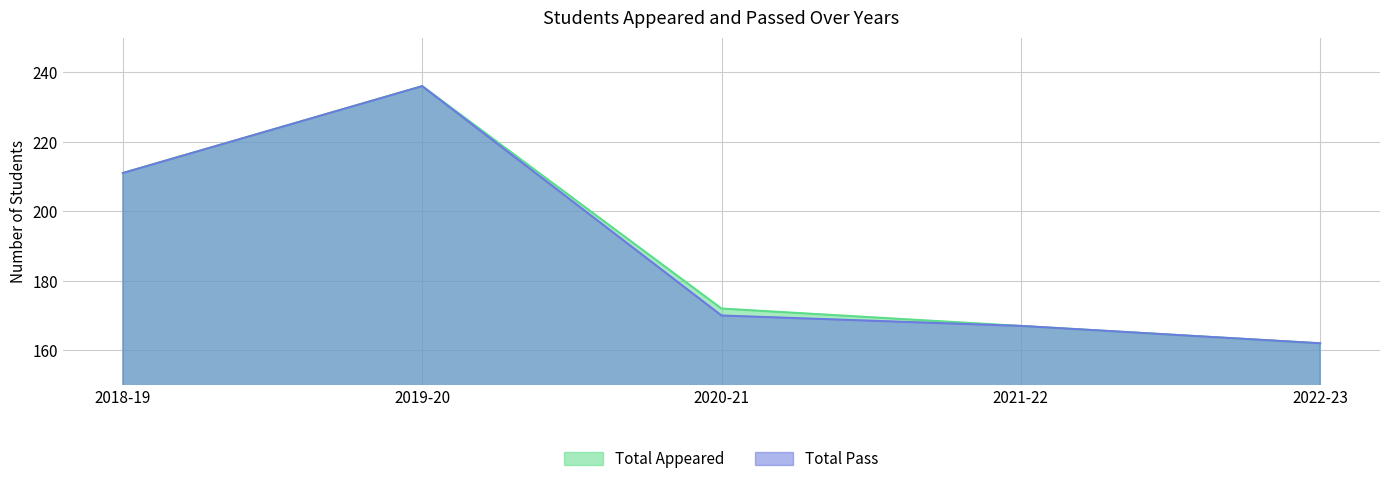

At which label does Total Appeared first exceed 172?

2018-19